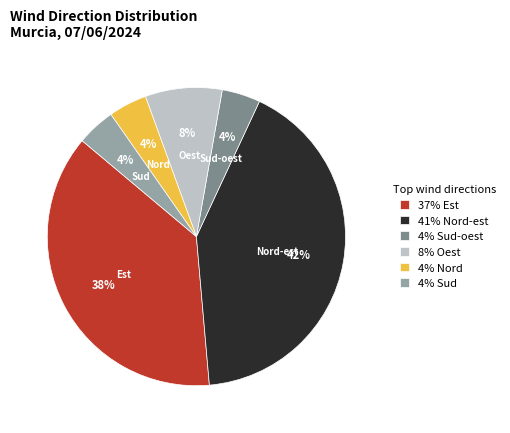

What is the ratio of the value at 41% Nord-est to the value at 37% Est?

1.1